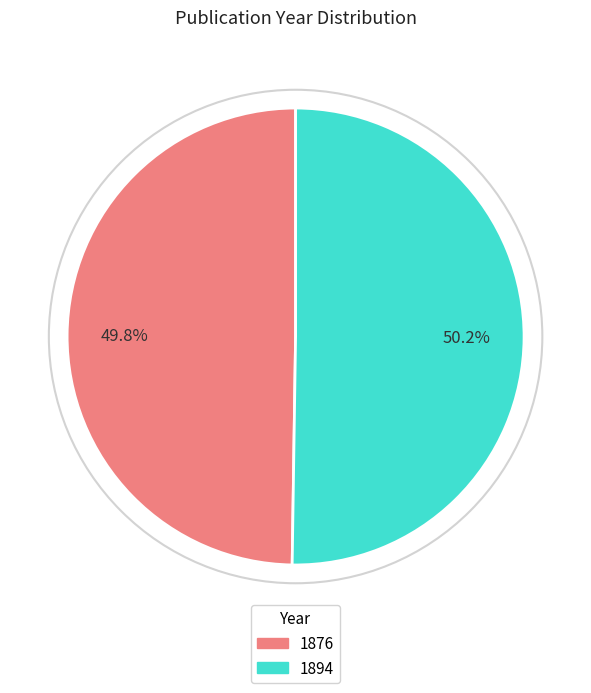

What percentage is the 1894 slice, to the nearest percent?

50%